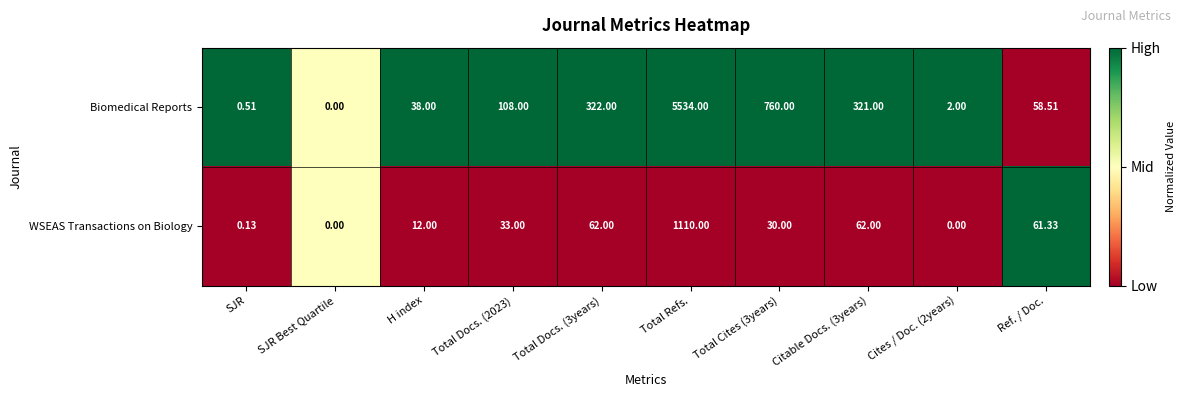

Which series changed the most between SJR and Ref. / Doc.?

WSEAS Transactions on Biology